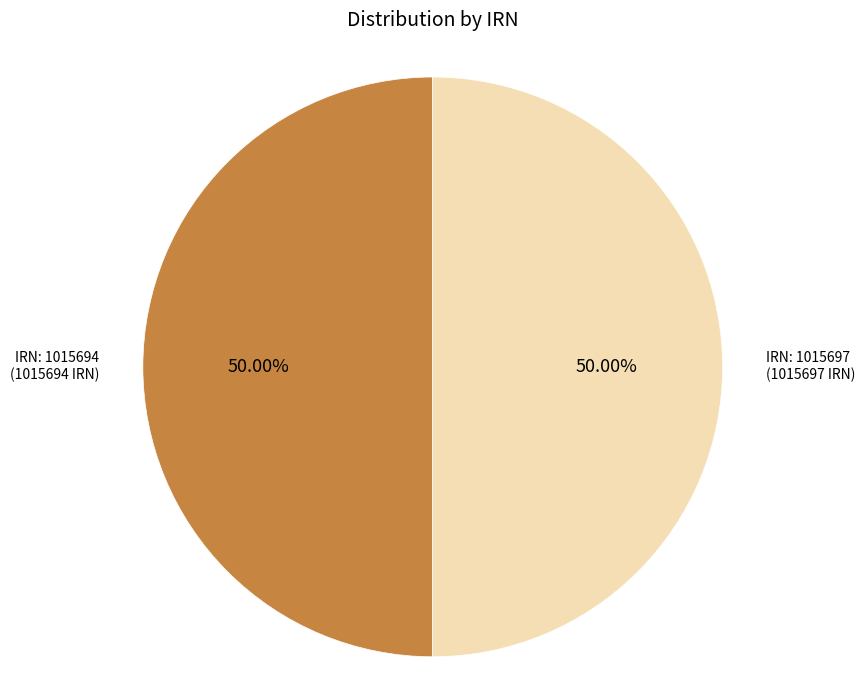

Combined, do IRN: 1015697 and IRN: 1015694 account for over 50%?

Yes